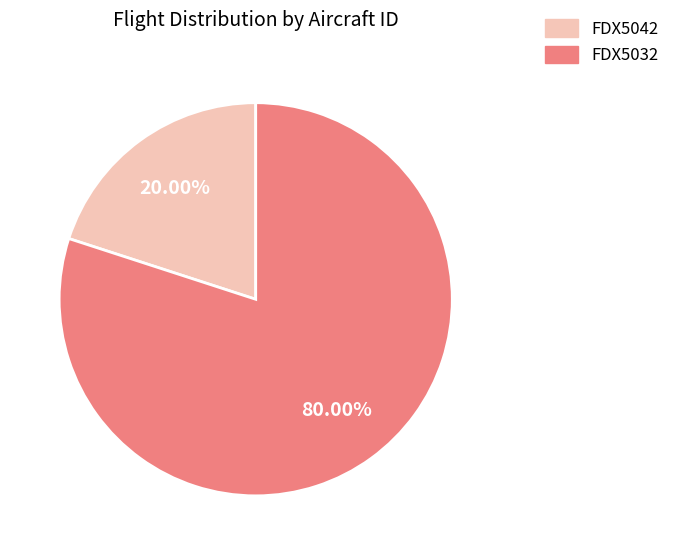

What is the ratio of the value at FDX5032 to the value at FDX5042?

4.0